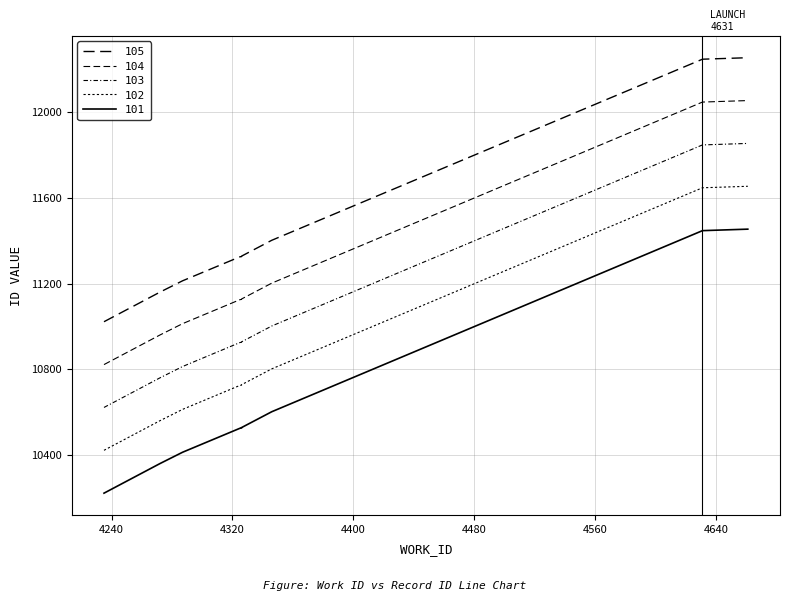

What is the difference between the id_series values at 4631 and 4326?

921